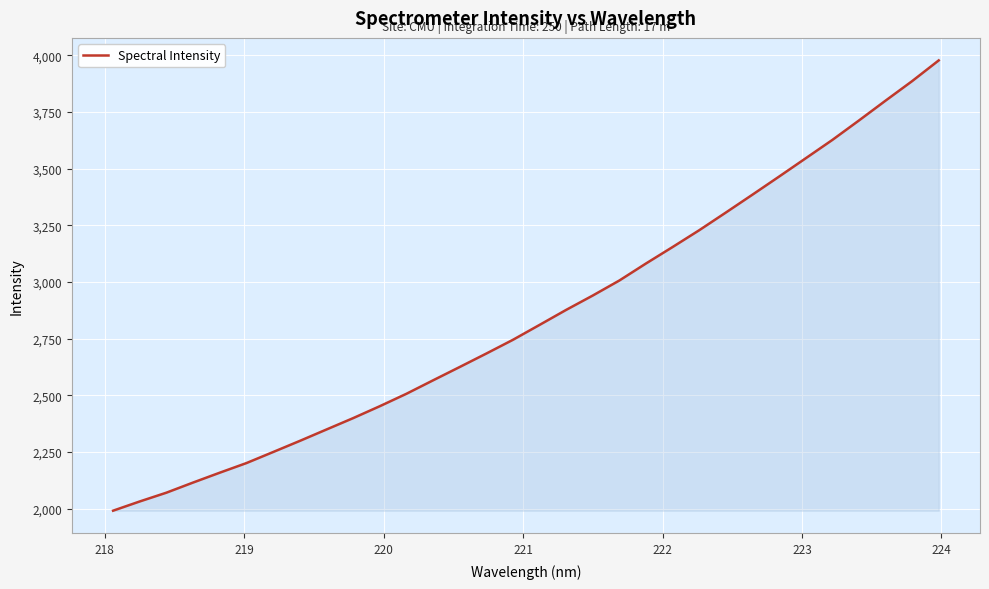

What is the greatest value displayed?

3977.8